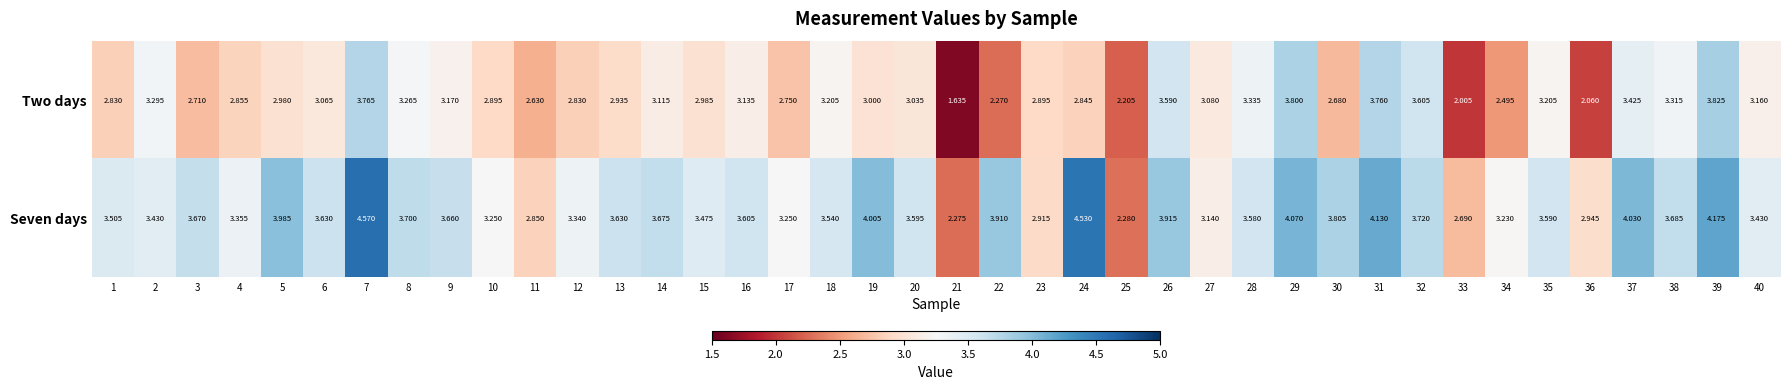

Which series has the widest spread of values?

Seven days